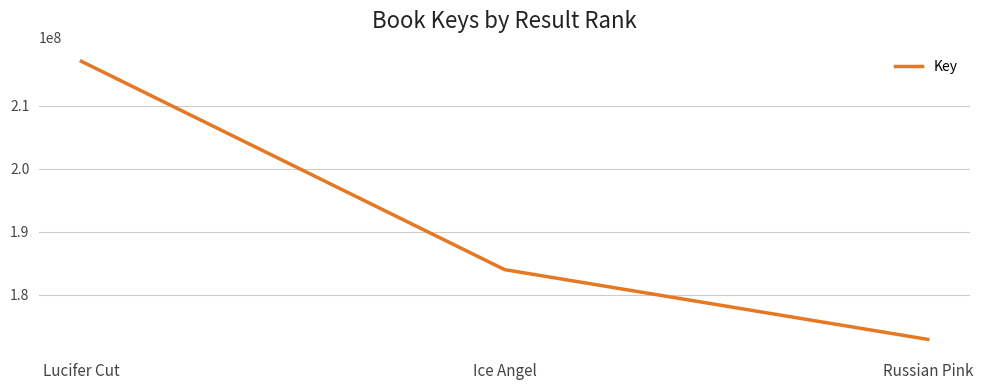

The chart shows a value of 184024580 at Ice Angel. True or false?

True